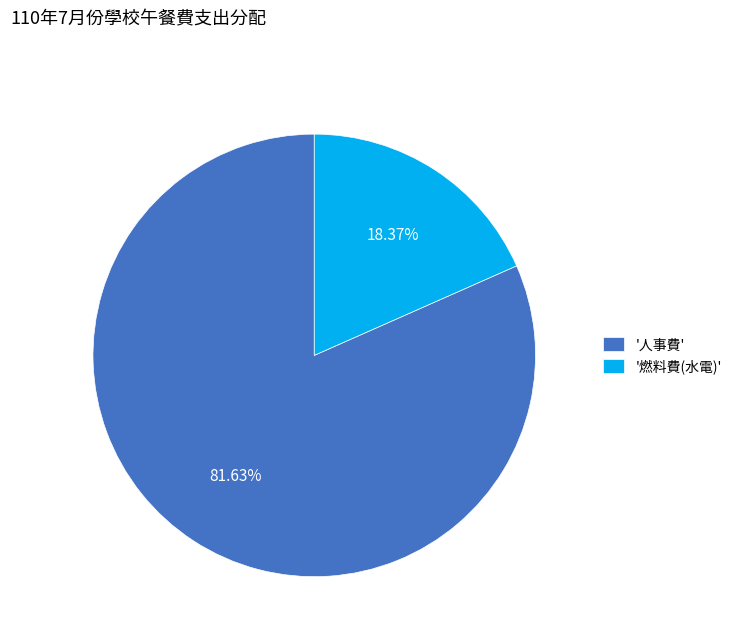

How many slices are in this pie chart?

2